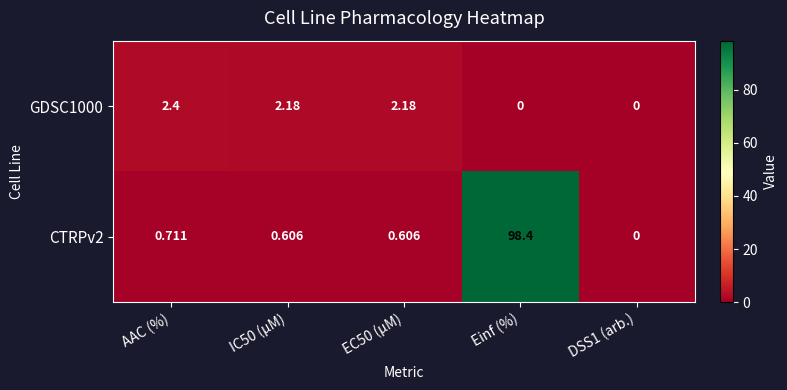

At which category is the sum across all series the highest?

Einf (%)